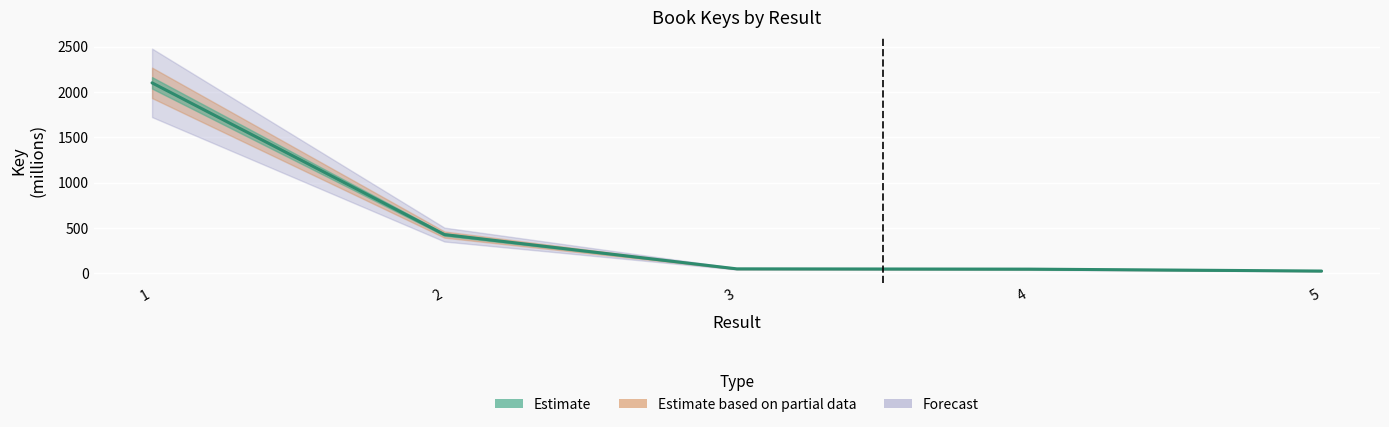

What is the difference between the maximum and minimum values?

2075.9